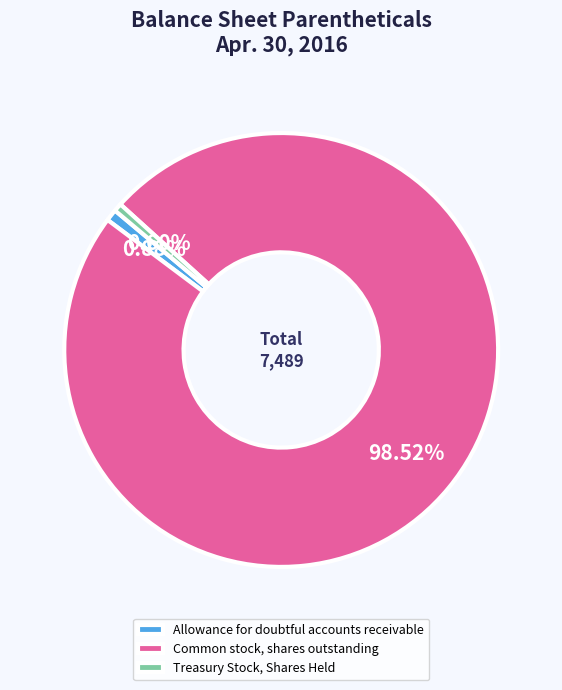

To the nearest percent, what percentage of the pie is Common stock, shares outstanding?

99%